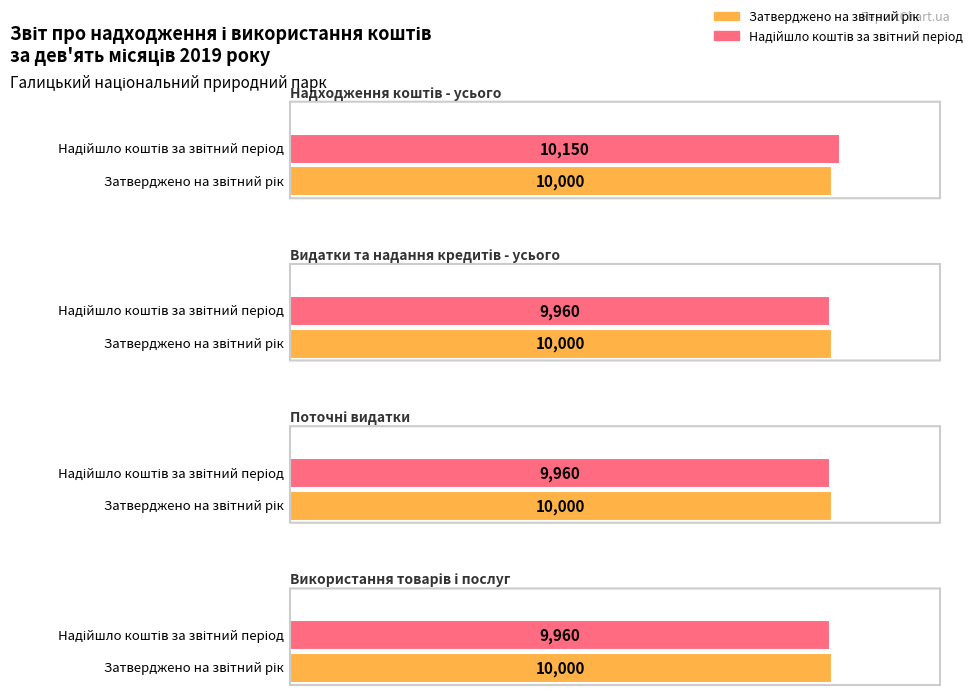

Are the bars grouped side by side (vs. stacked)?

Yes